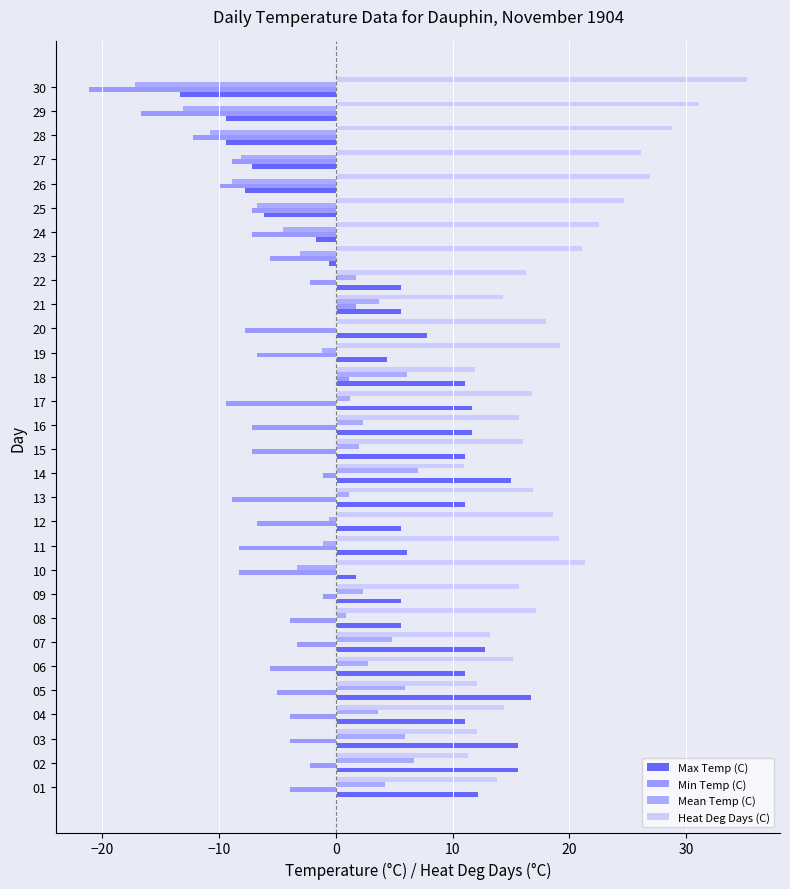

Which series has the largest range (max minus min)?

Max Temp (C)